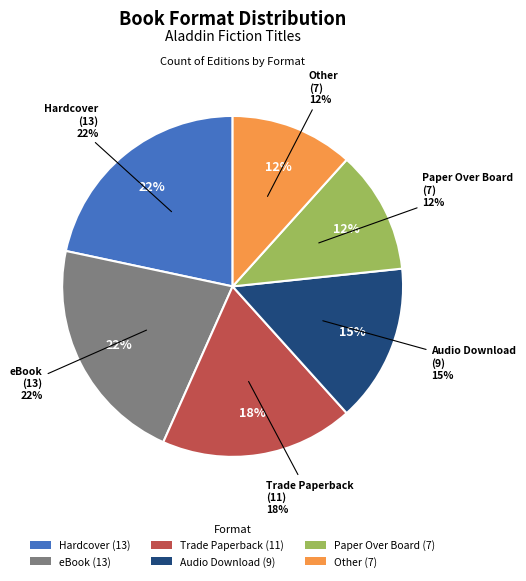

Approximately how many times larger is the value at Trade Paperback compared to Hardcover?

0.8